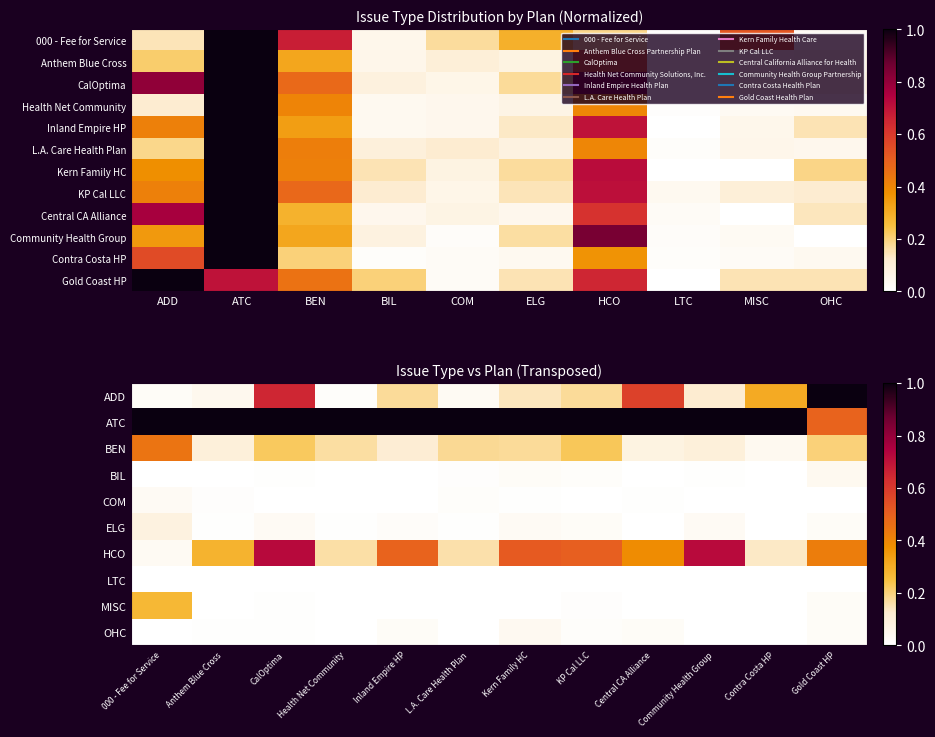

The L.A. Care Health Plan series shows 0.2 at HCO. True or false?

False